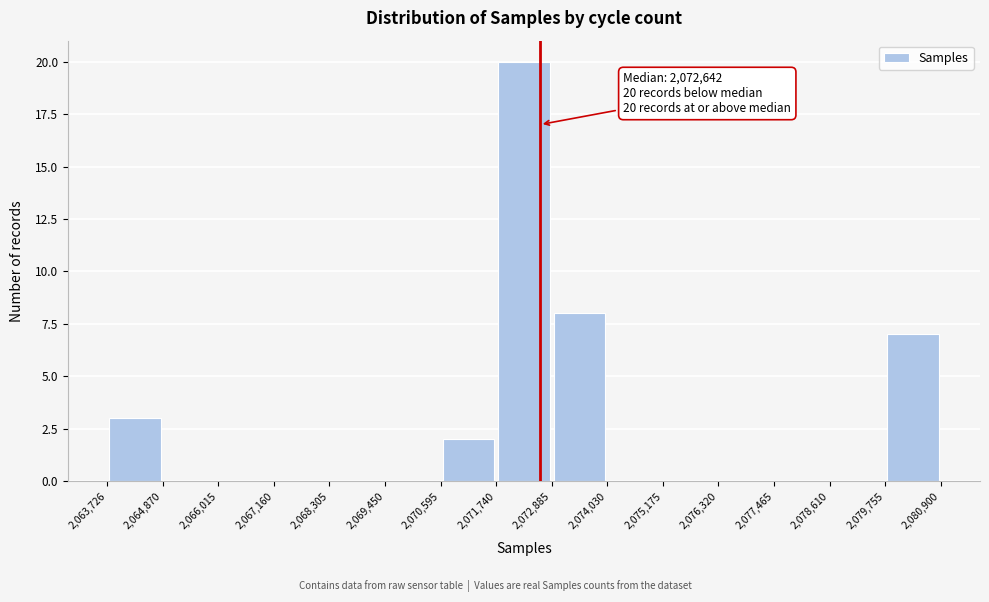

Over which range of the x-axis is the bar tallest?

2,071,740 to 2,072,885